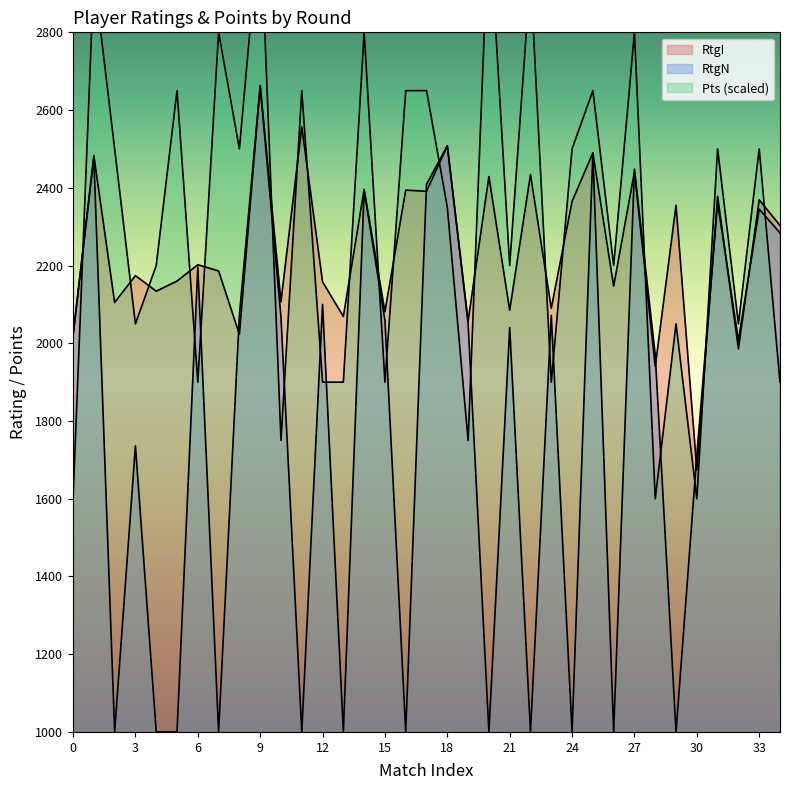

Rank the series by their maximum value, from highest to lowest.

Pts, RtgI, RtgN